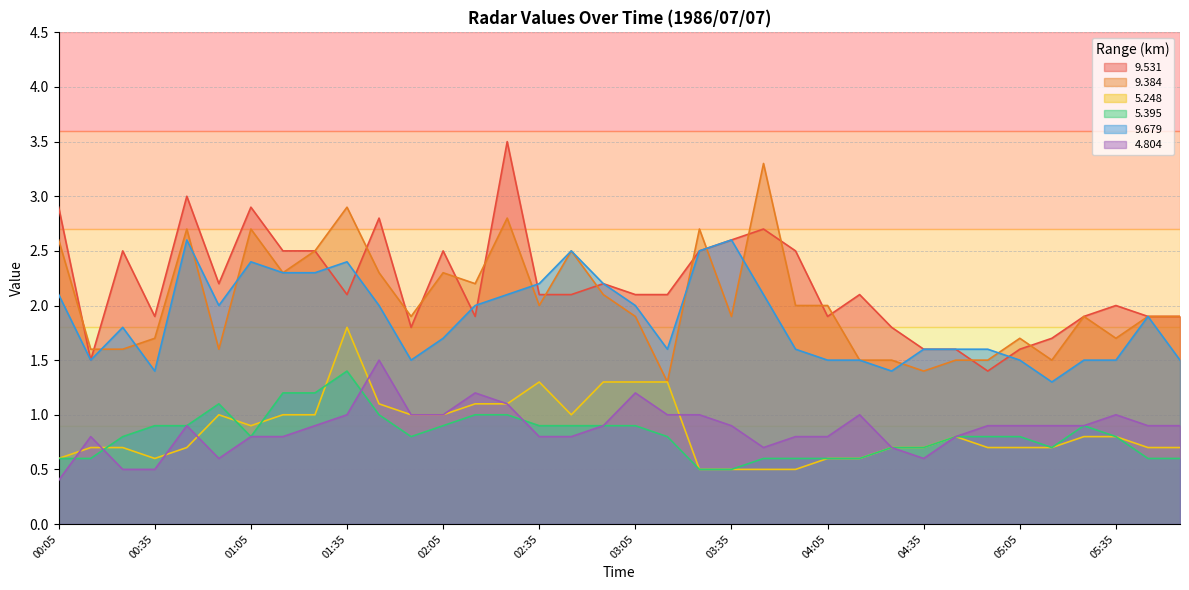

Is it true that 5.395 equals 0.3 at 01:15?

False